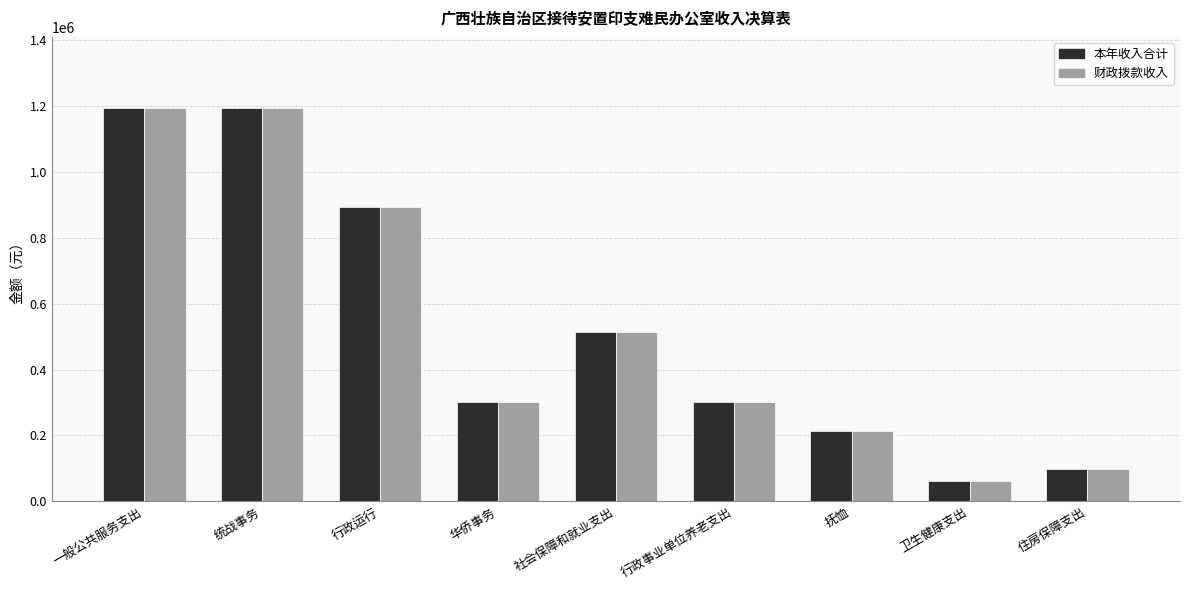

What is the difference between the maximum and minimum values in the 财政拨款收入 series?

1132859.1